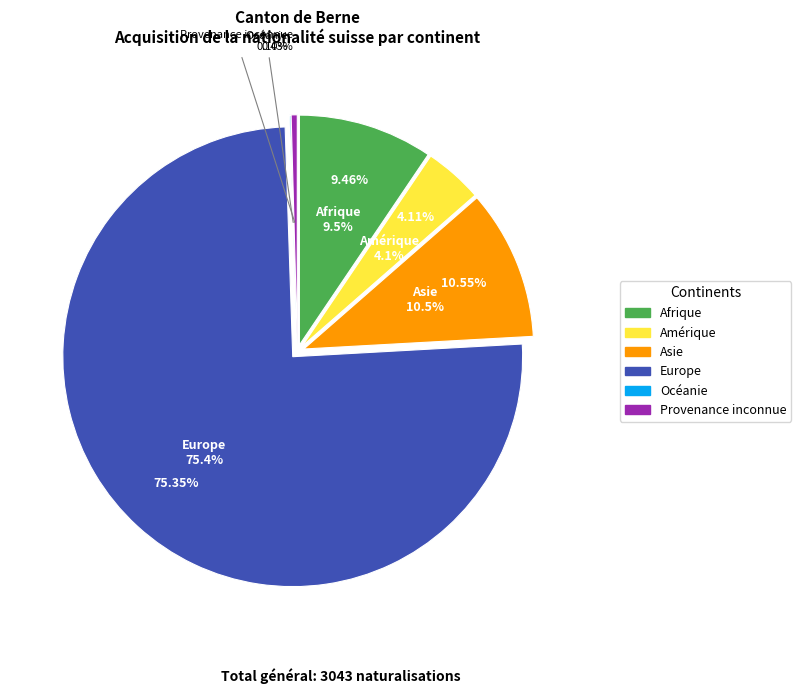

What is the smallest slice in the pie chart?

Océanie